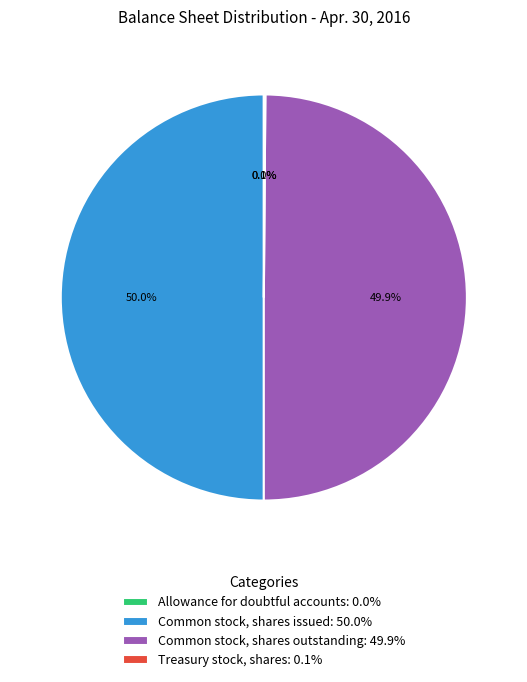

Combined, do Common stock, shares outstanding: 49.9% and Common stock, shares issued: 50.0% account for over 50%?

Yes